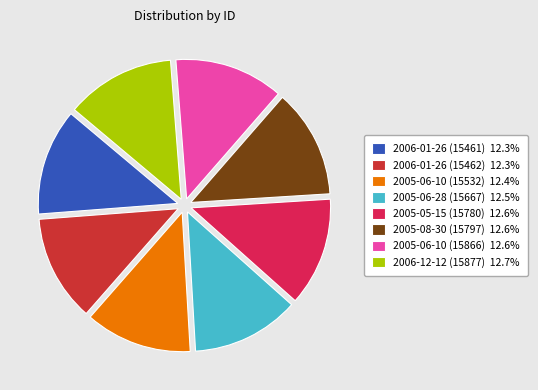

Is the sum of 2005-05-15 (15780) 12.6% and 2005-06-10 (15866) 12.6% greater than half?

No